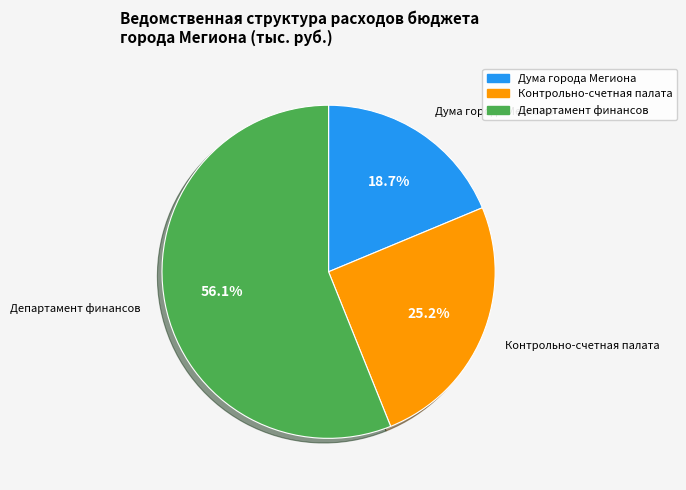

Does any single category account for the majority?

Yes